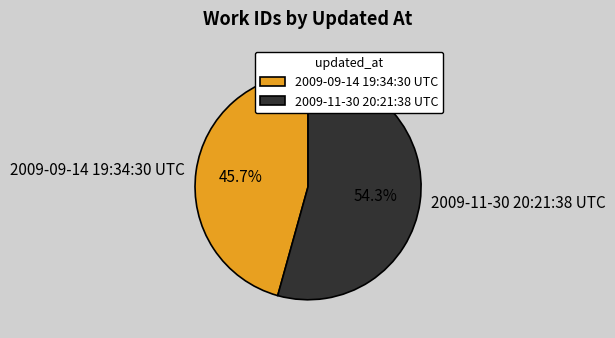

Rank the categories by value from highest to lowest.

2009-11-30 20:21:38 UTC, 2009-09-14 19:34:30 UTC